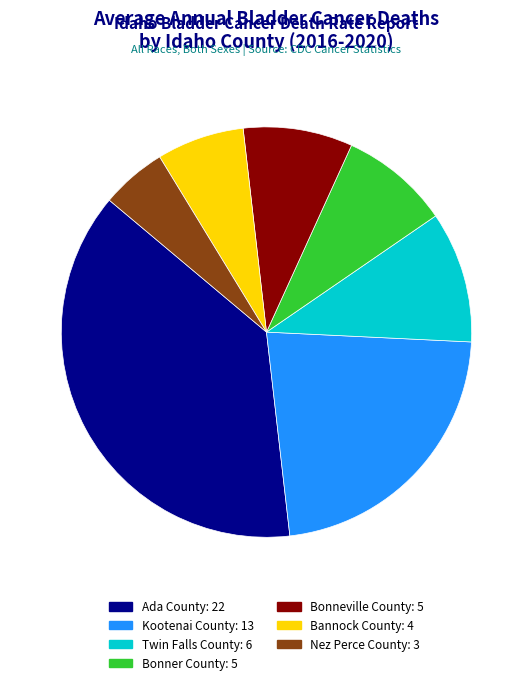

Count the number of slices in the pie.

7